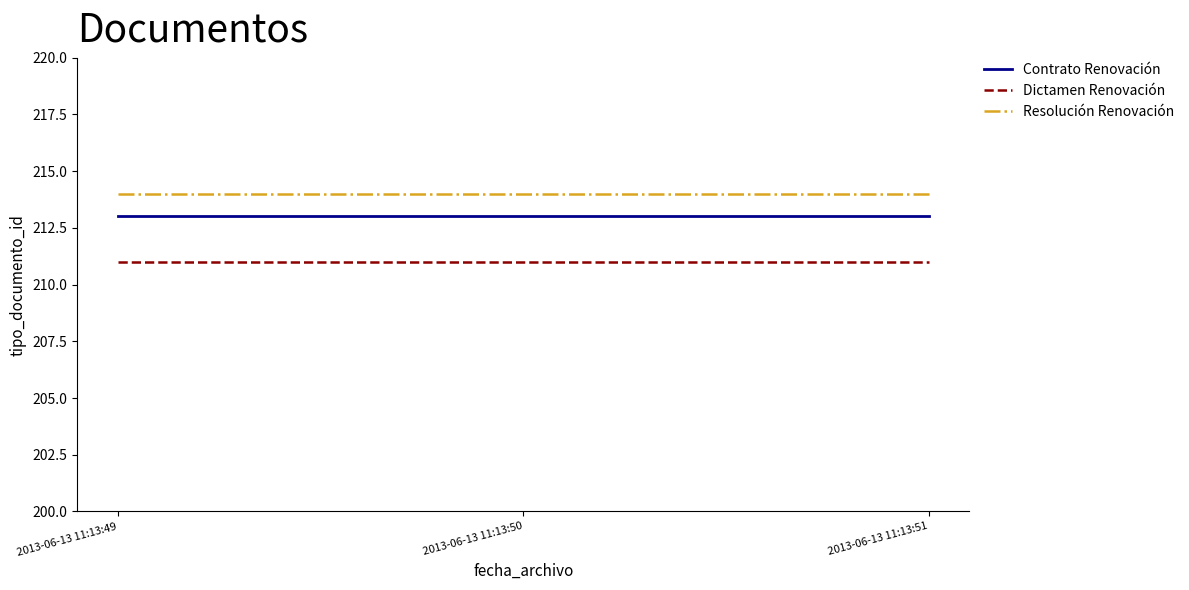

What is the sum of the Resolución Renovación values at 2013-06-13 11:13:51 and 2013-06-13 11:13:50?

428